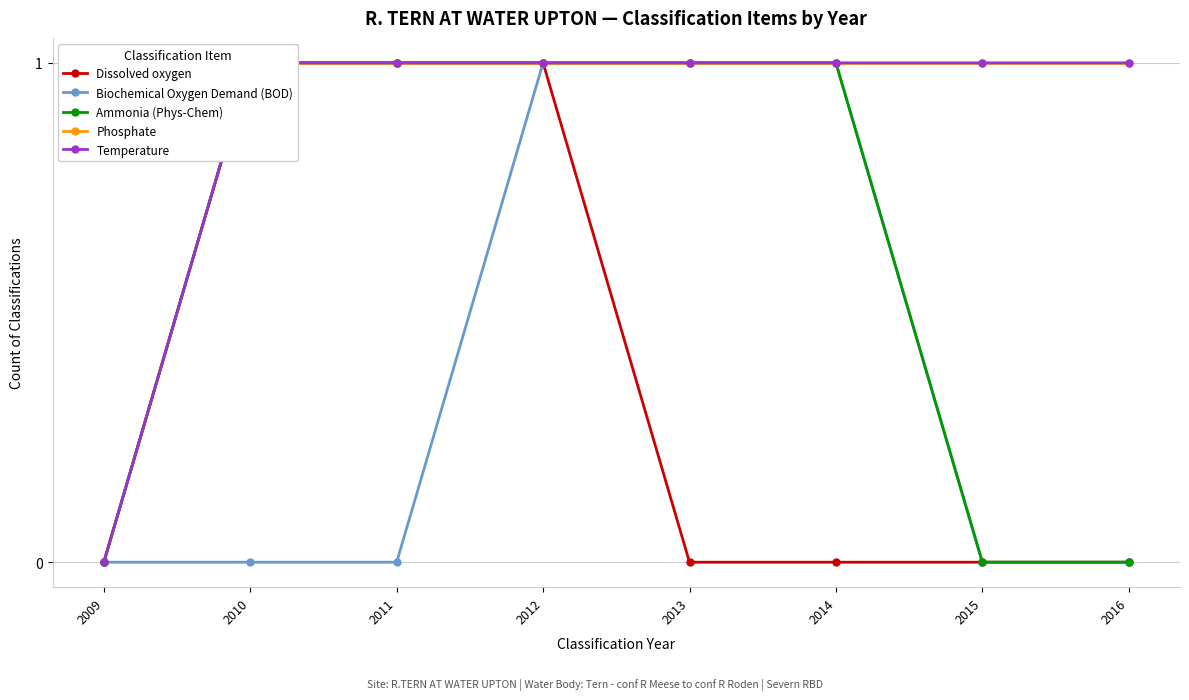

At which label does Ammonia (Phys-Chem) reach its minimum?

2009